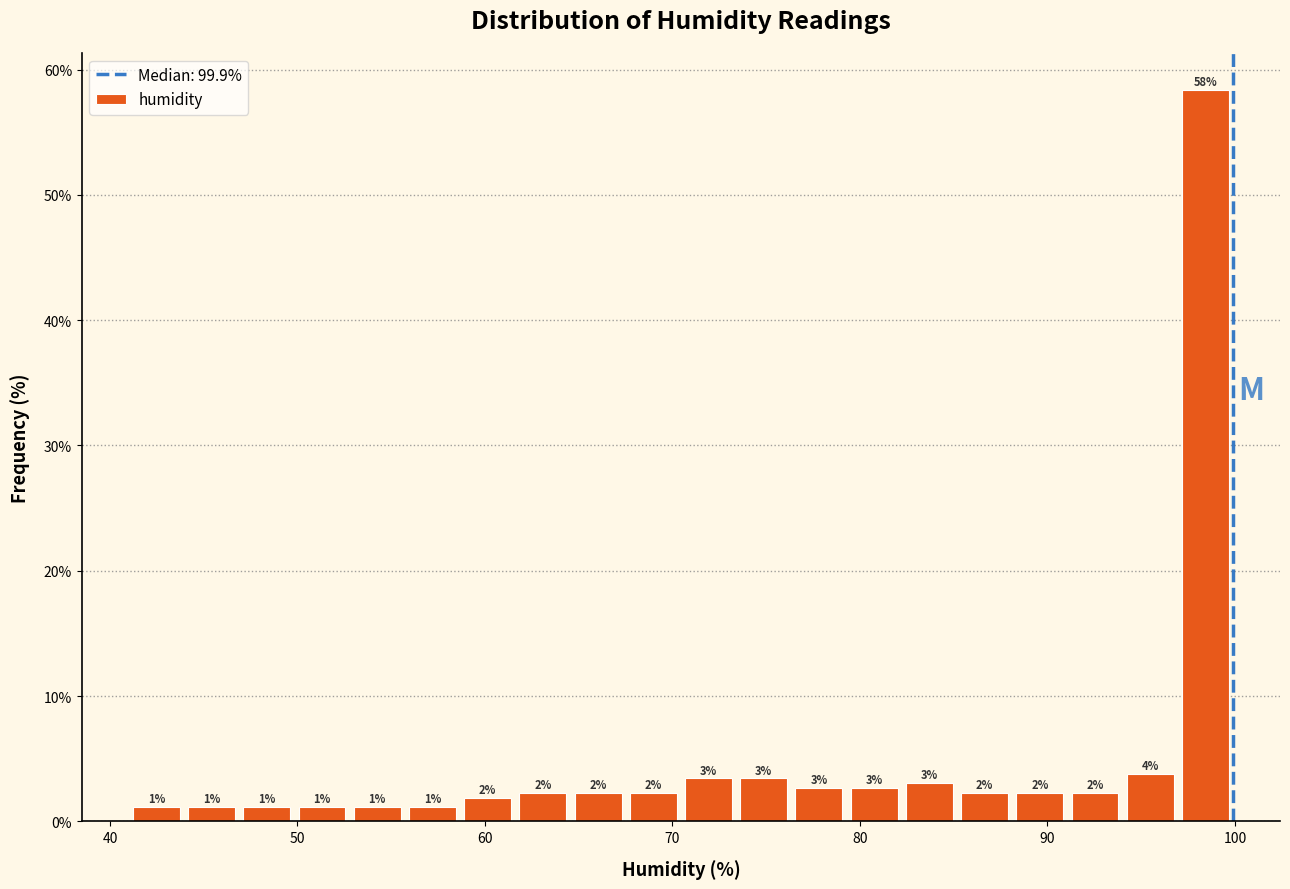

Read against the x-axis, roughly where is the centre of the tallest bar?

98